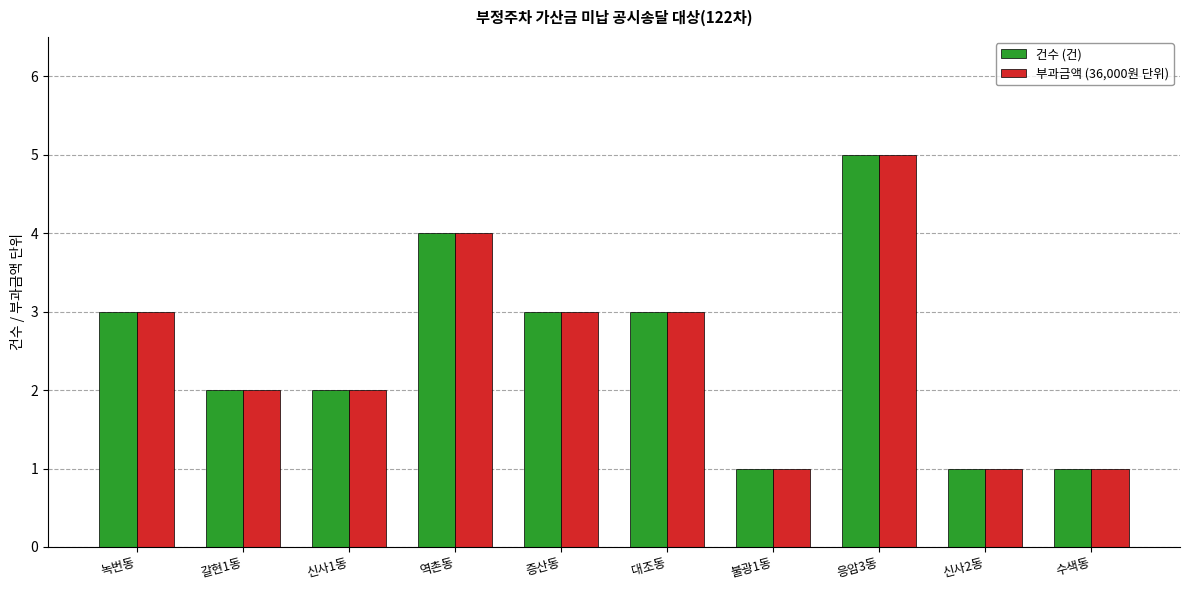

True or false: 건수 (건) has a value of 4 at 대조동.

False